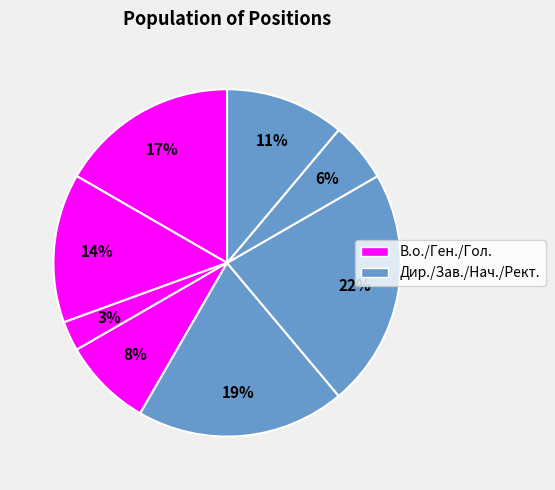

How many slices are in this pie chart?

8